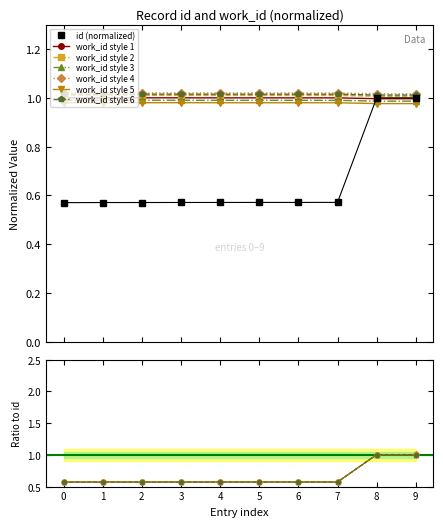

True or false: id has more than 1 points higher than both neighbors.

False